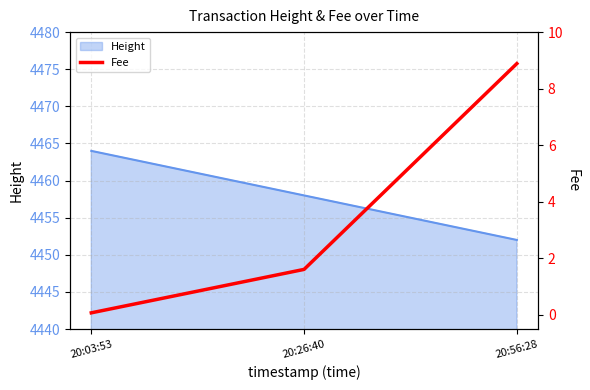

Rank the categories by Height value from highest to lowest.

20:03:53, 20:26:40, 20:56:28